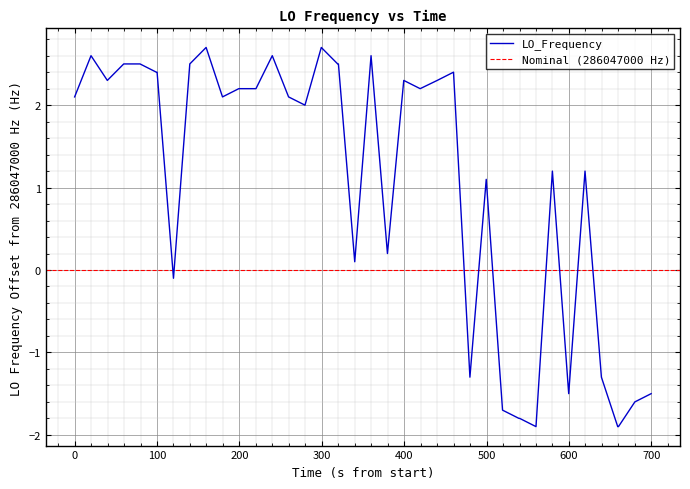

What is the difference between the maximum and second lowest values?

4.6